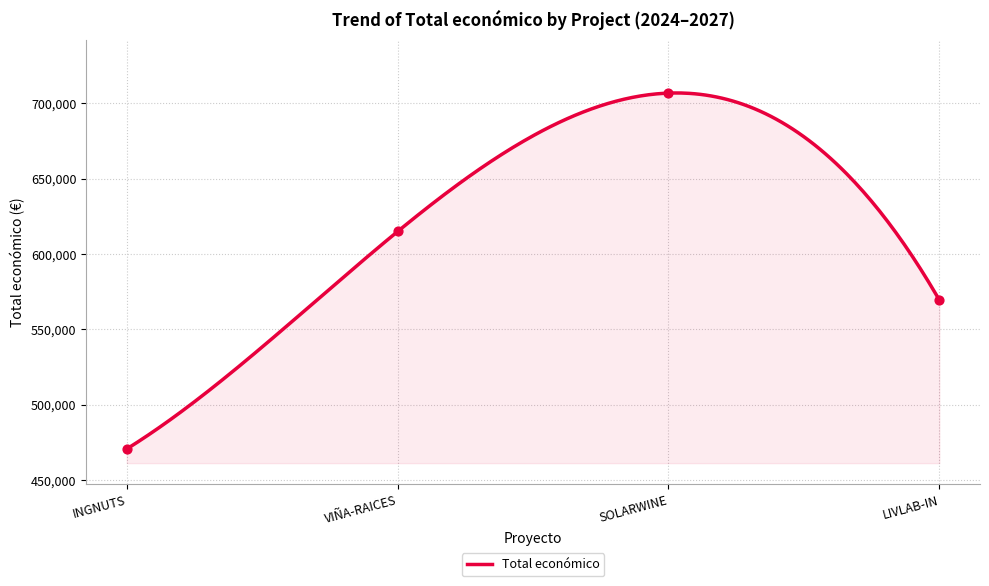

Approximately how many times larger is the value at LIVLAB-IN compared to VIÑA-RAICES?

0.9